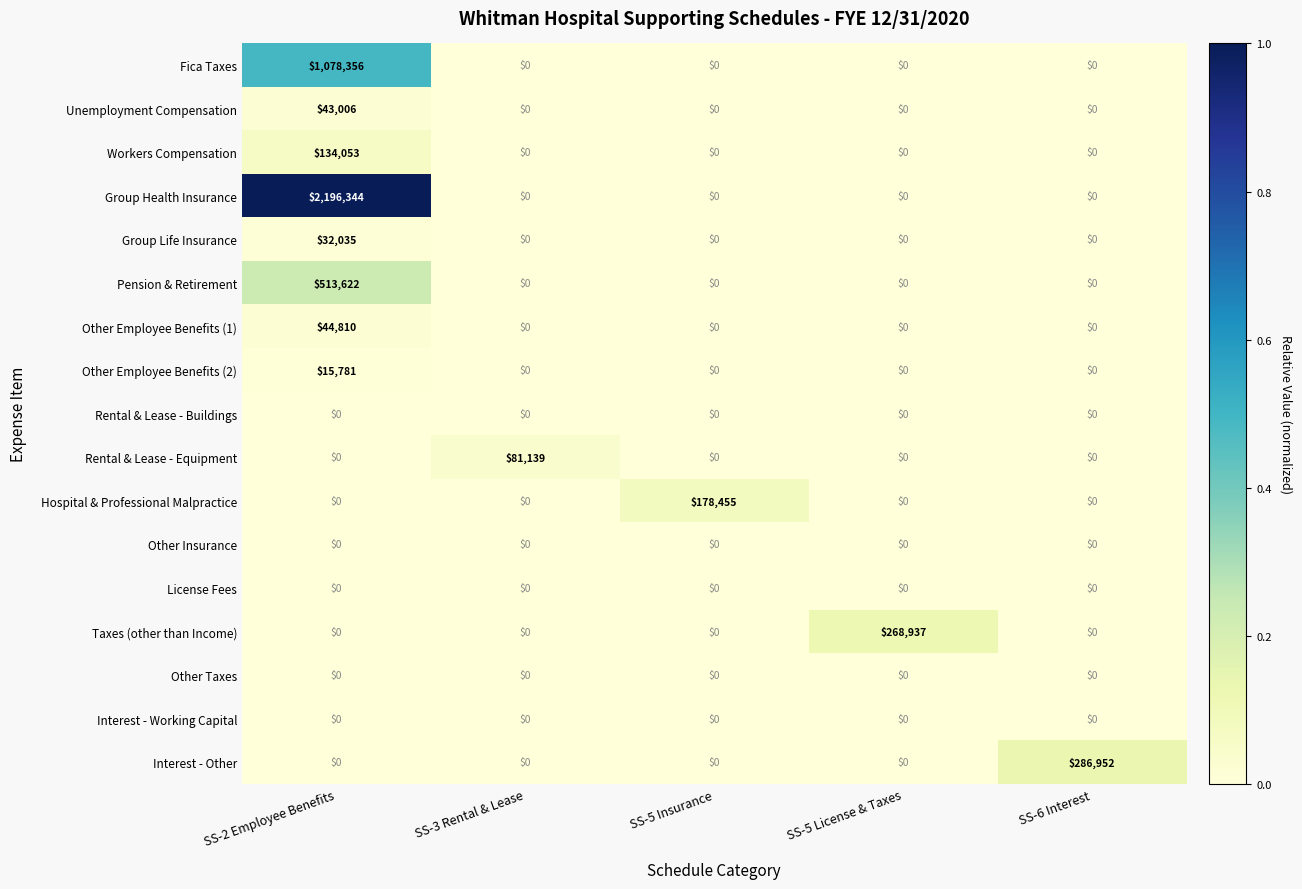

Which series has the largest range (max minus min)?

Group Health Insurance